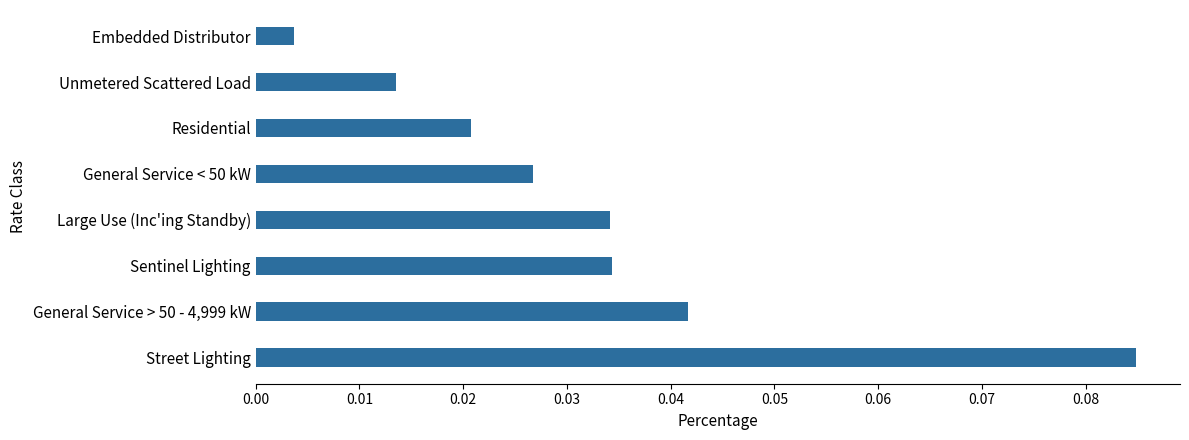

Where is the data nearest to the value 0?

Embedded Distributor